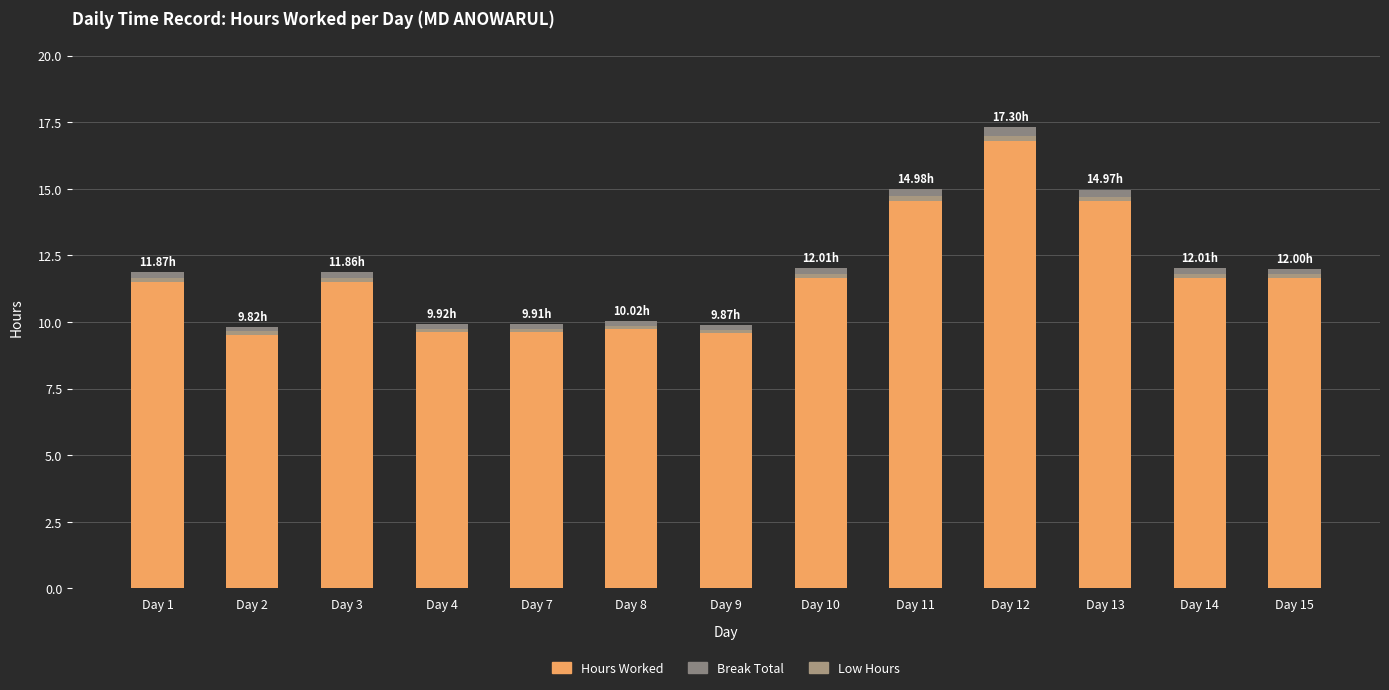

What is the difference between the second highest and minimum values in the Break Total series?

0.1